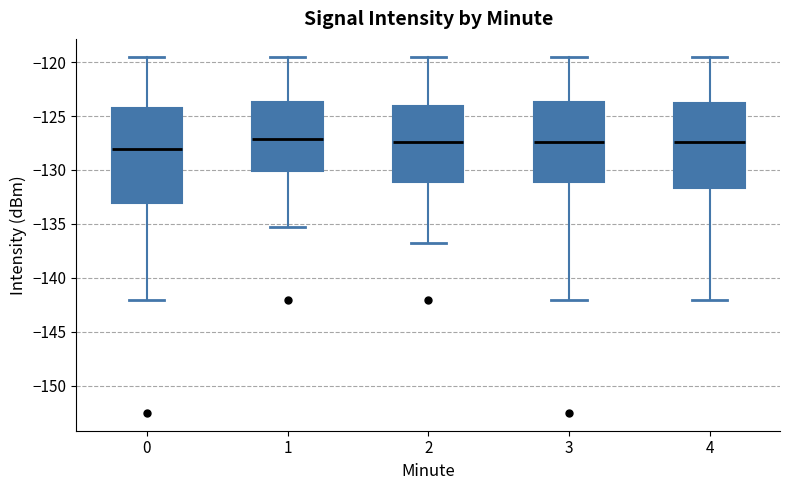

Which box's median line is the lowest?

0